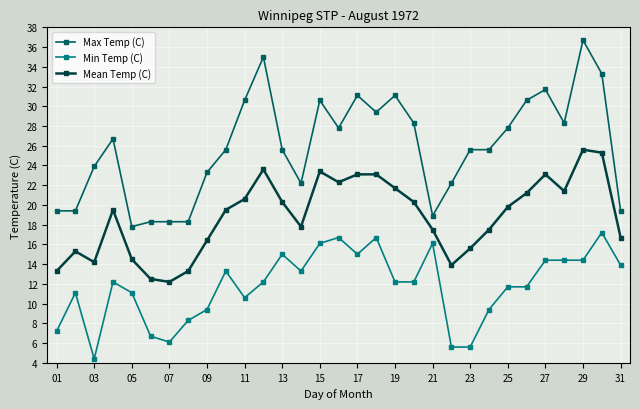

What is the difference between the maximum and minimum values in the Min Temp (C) series?

12.8